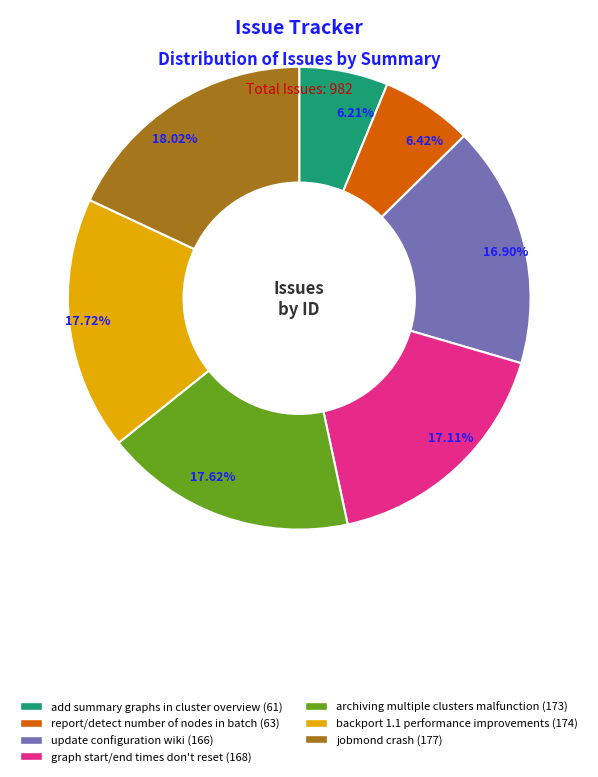

Do update configuration wiki and graph start/end times don't reset together represent more than half of the pie?

No